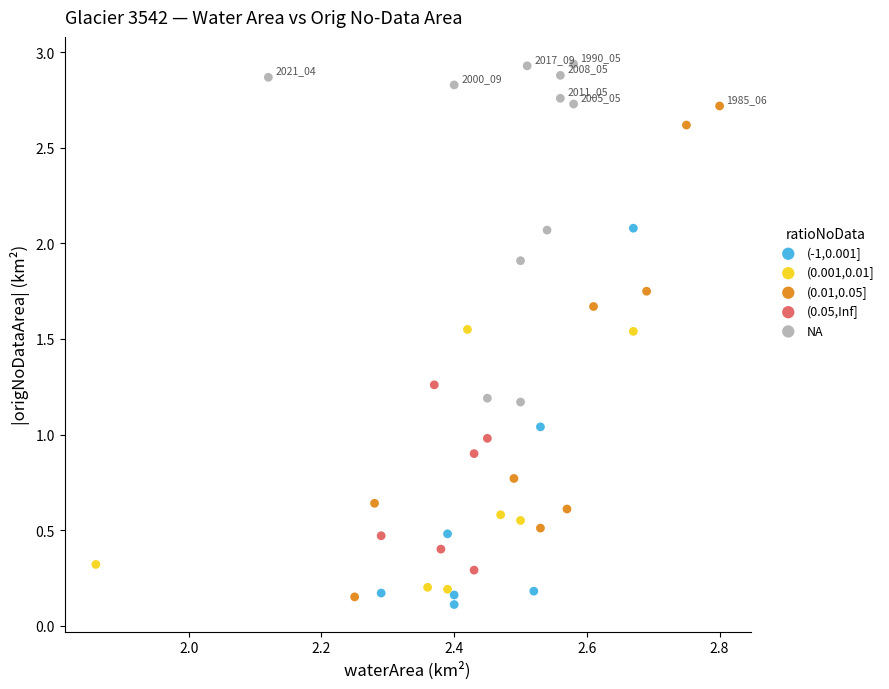

Which series contains the highest Y value?

NA